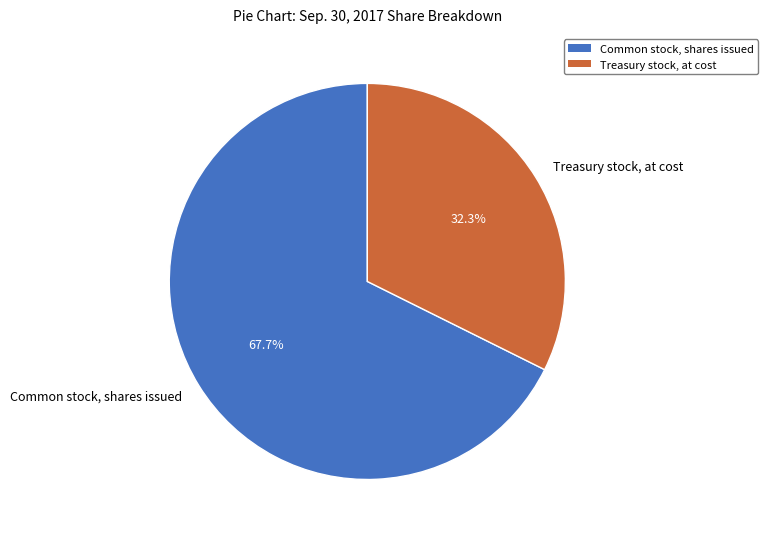

What is the ratio of the value at Common stock, shares issued to the value at Treasury stock, at cost?

2.1